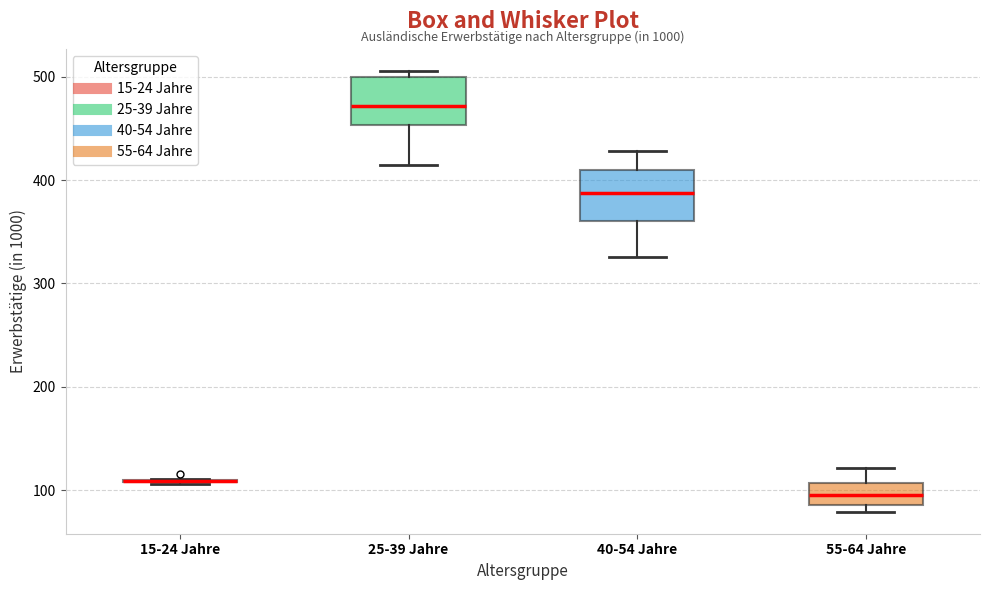

Reading left to right, transcribe this box plot: for each box, give where its median line is, the range the box spans, and where its two whiskers end, as read against the y-axis. The values are not printed on the chart, so give them approximately, as read against the axis.

15-24 Jahre: box collapsed to a line at 110, whiskers 110 to 110
25-39 Jahre: median 470, box 450 to 500, whiskers 410 to 510
40-54 Jahre: median 390, box 360 to 410, whiskers 330 to 430
55-64 Jahre: median 100, box 90 to 110, whiskers 80 to 120